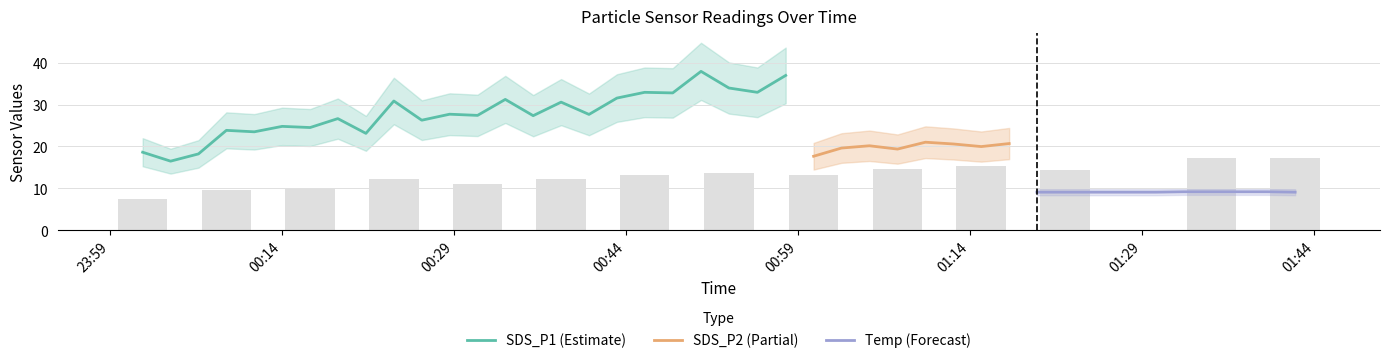

What are all the series names shown in the legend?

SDS_P1, SDS_P2, Temp